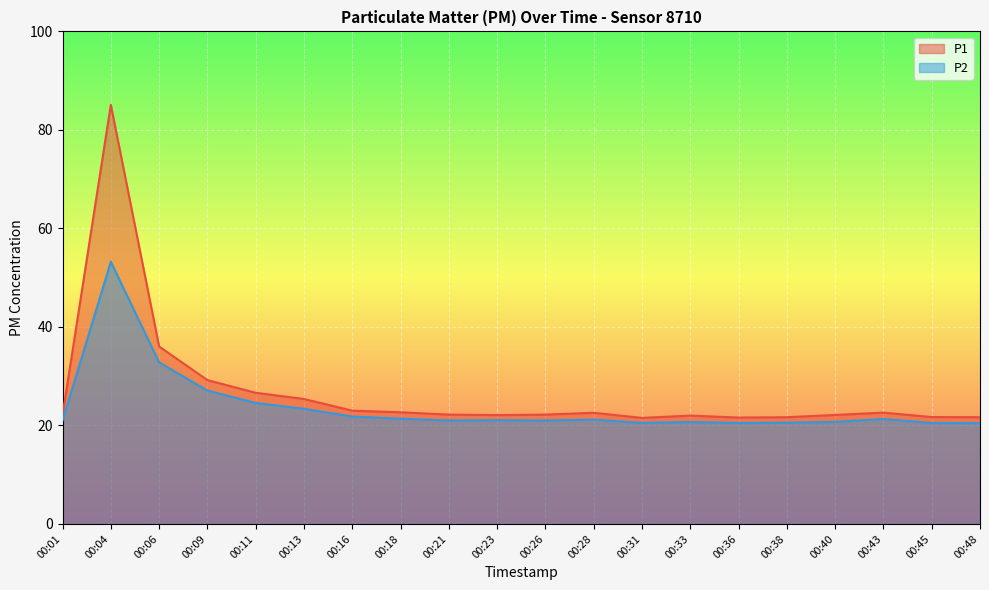

True or false: P1 and P2 intersect in this chart.

False